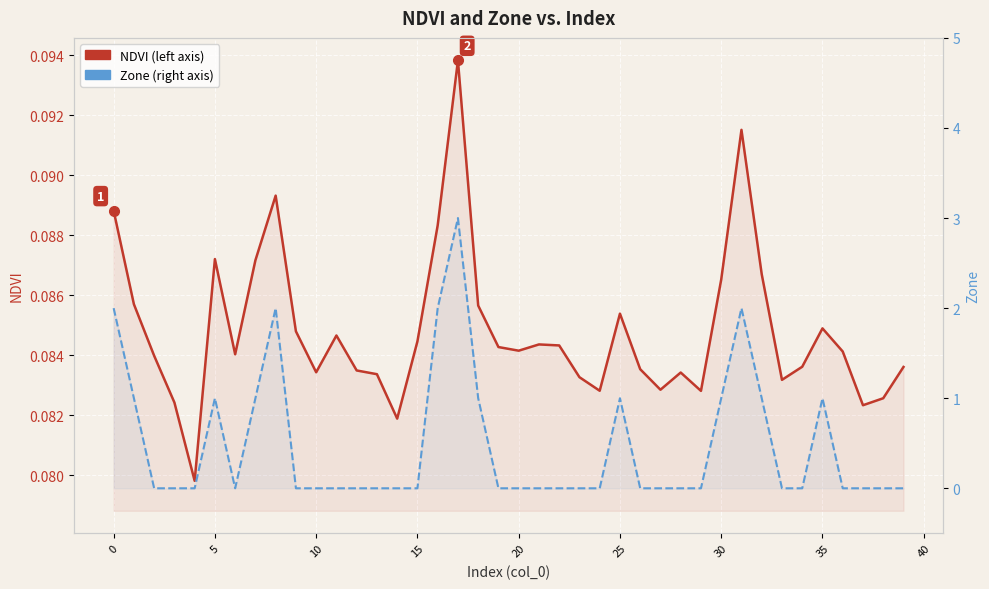

How many lines are shown in the chart?

2